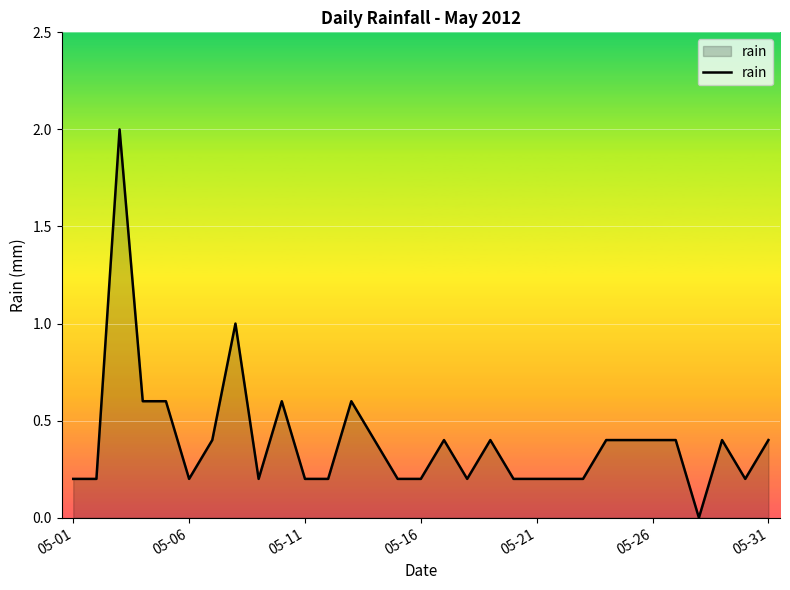

What is the maximum value shown in the chart?

2.0